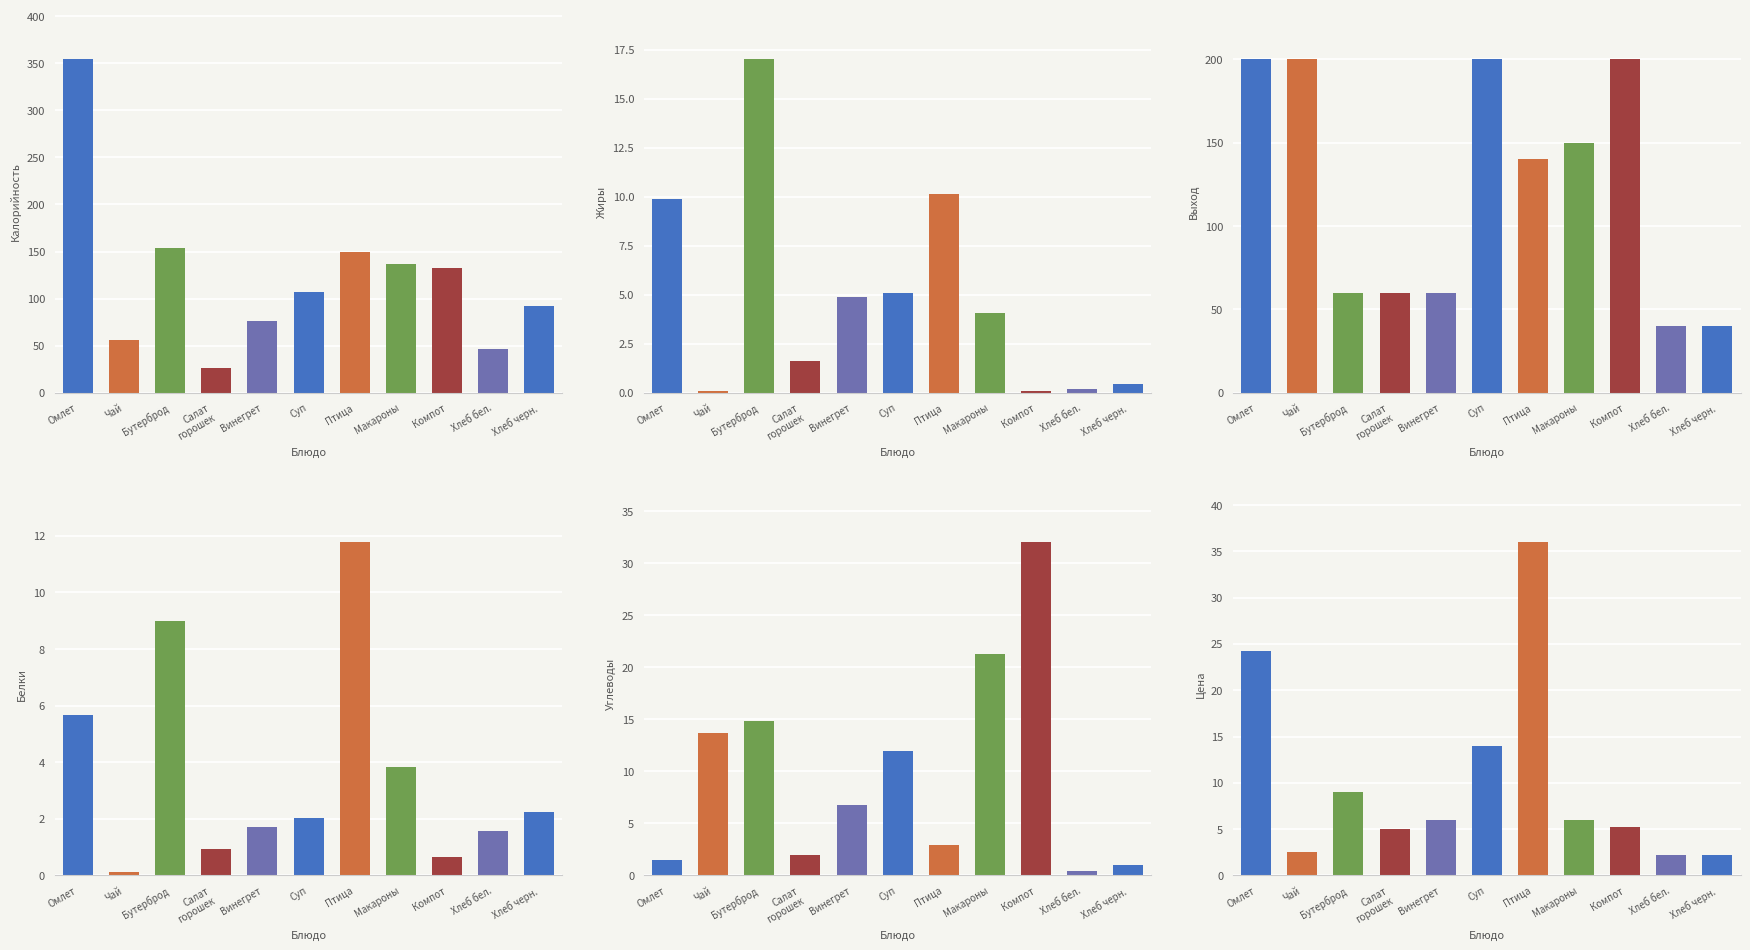

What are all the series names shown in the legend?

Калорийность, Жиры, Выход, Белки, Углеводы, Цена